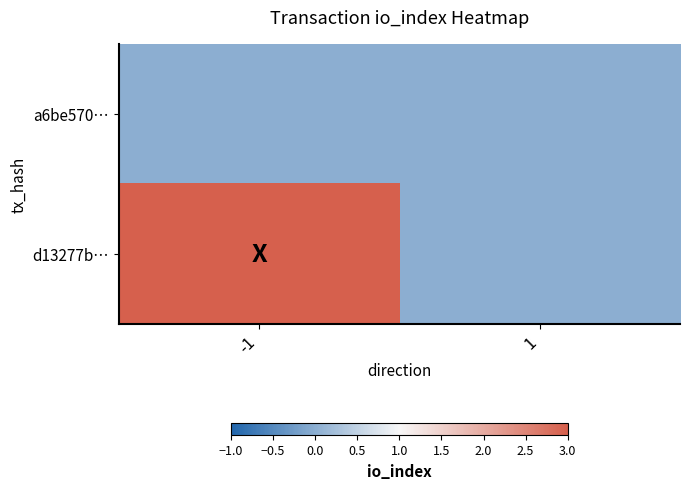

At which category is the sum across all series the highest?

-1